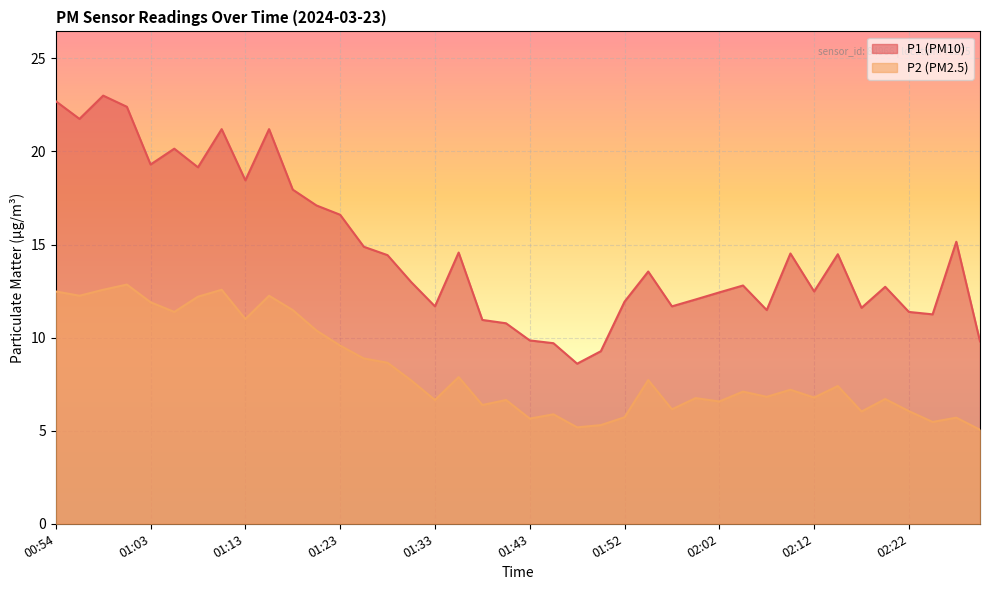

At which label does P2 first exceed 7?

00:54